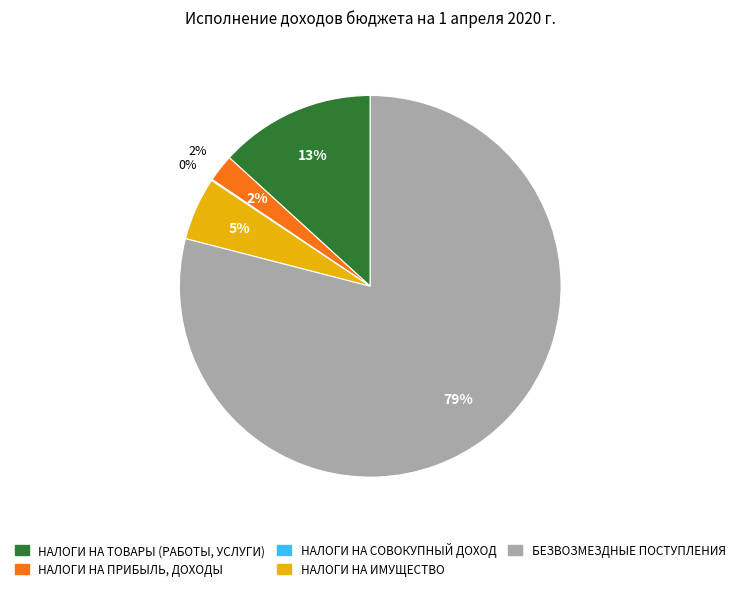

What percentage is NOT represented by БЕЗВОЗМЕЗДНЫЕ ПОСТУПЛЕНИЯ?

21.0%